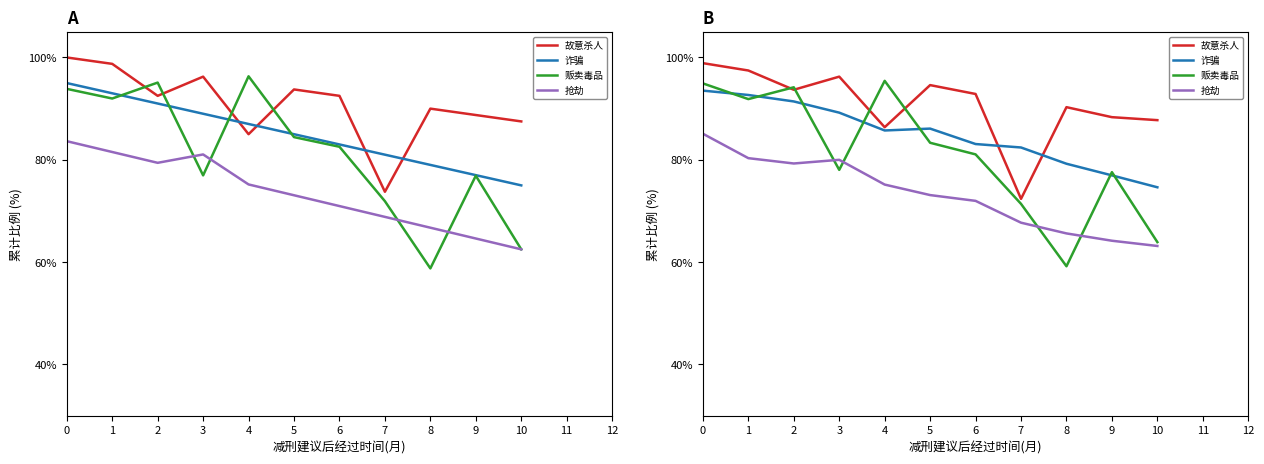

Where is 贩卖毒品 nearest to the value 77?

9